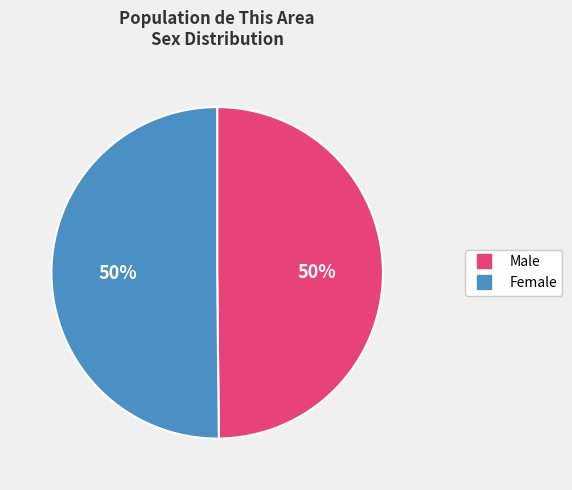

True or false: Male accounts for 57% of the total.

False